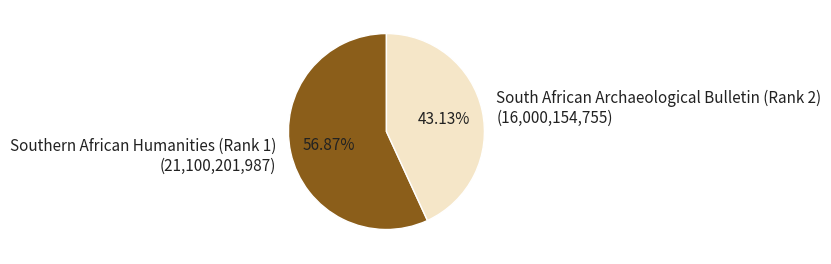

How many segments does this pie chart have?

2